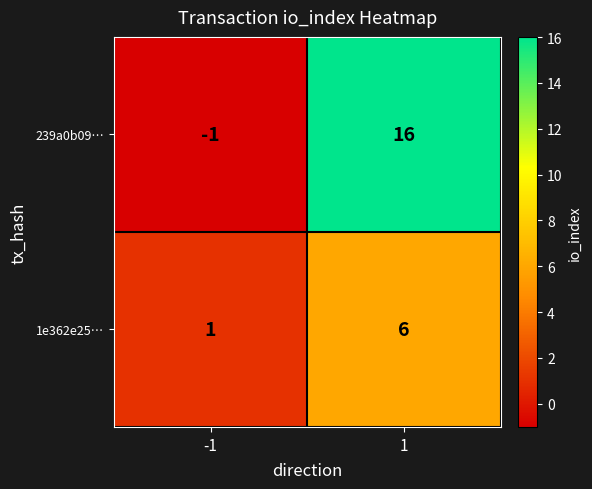

What is the difference between the highest and lowest values at 1?

10